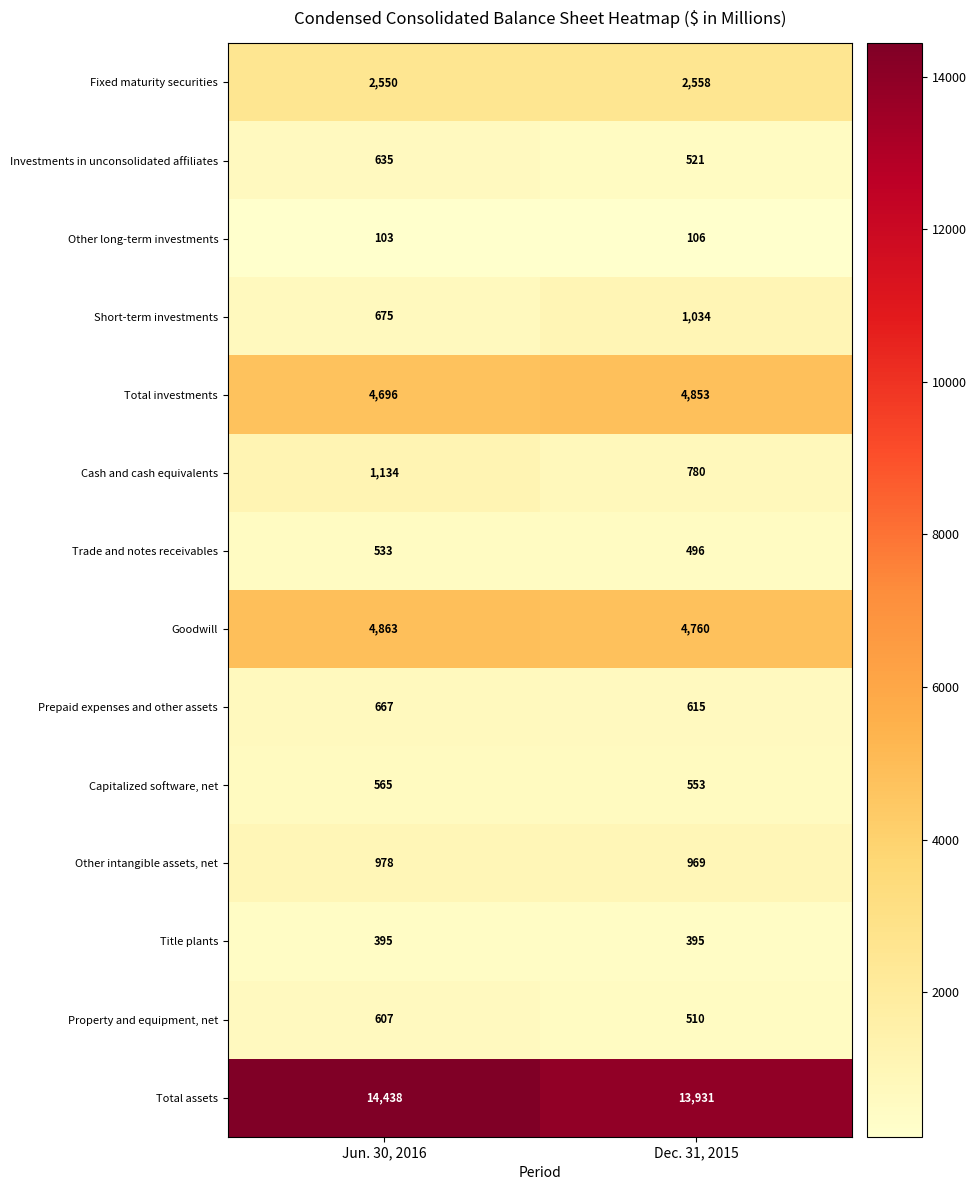

At which category does the chart reach its peak across all series?

Jun. 30, 2016